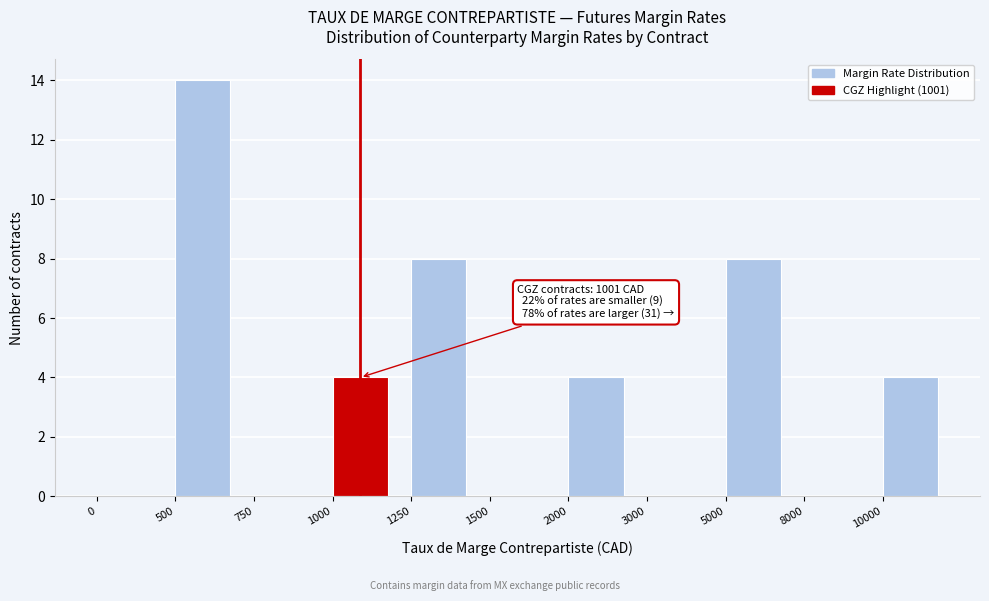

Reading left to right, extract all data points from this chart.

0=0	500=14	750=0	1000=4	1250=8	1500=0	2000=4	3000=0	5000=8	8000=0	10000=4